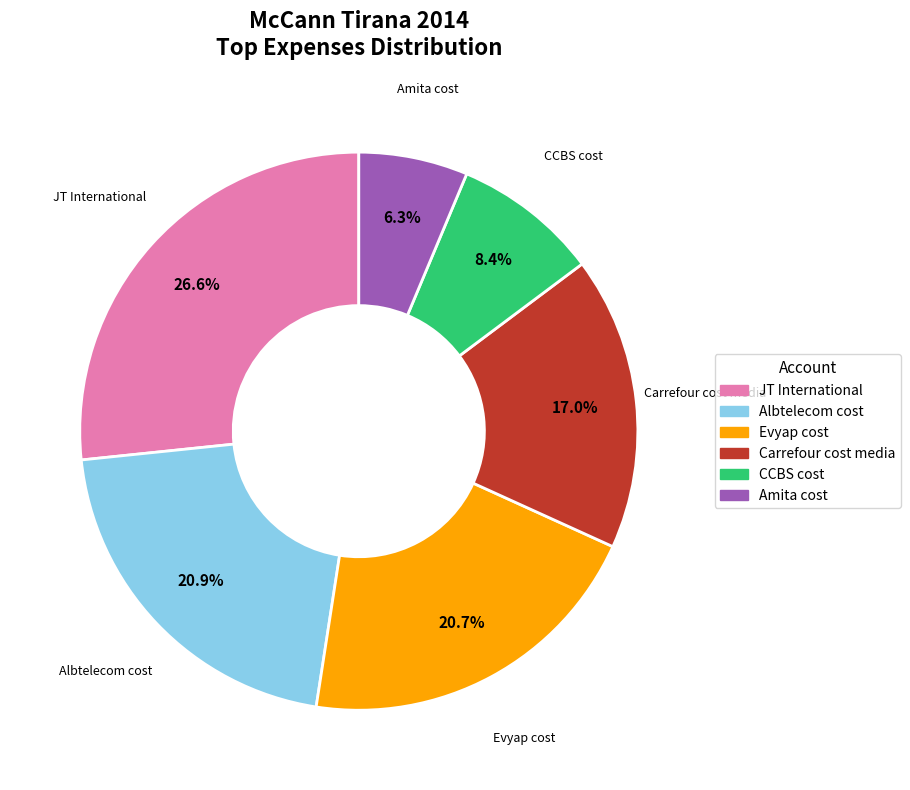

How many segments does this pie chart have?

6